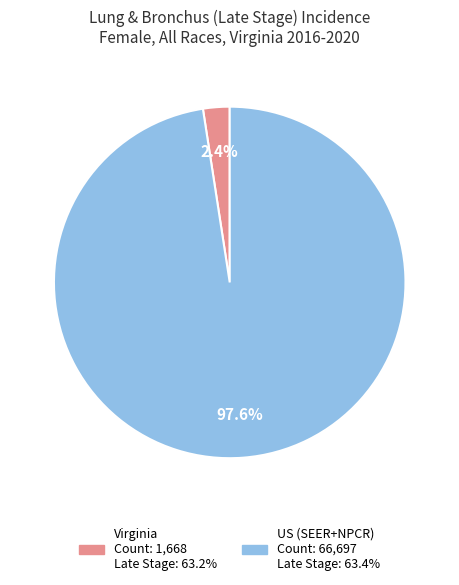

Which category has the biggest portion of the pie?

US (SEER+NPCR)